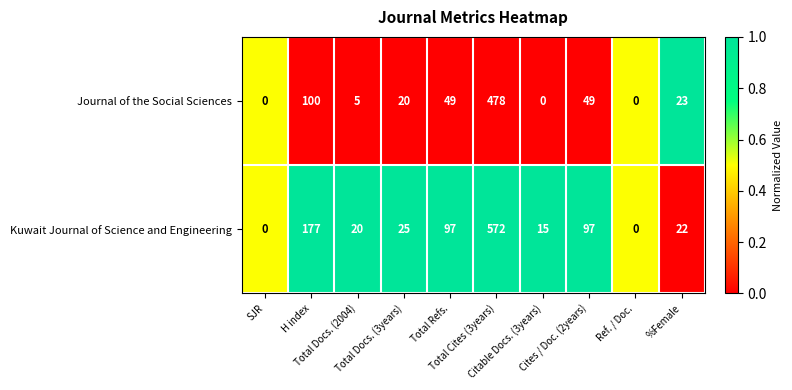

What is the difference between the maximum and minimum values in the Kuwait Journal of Science and Engineering series?

572